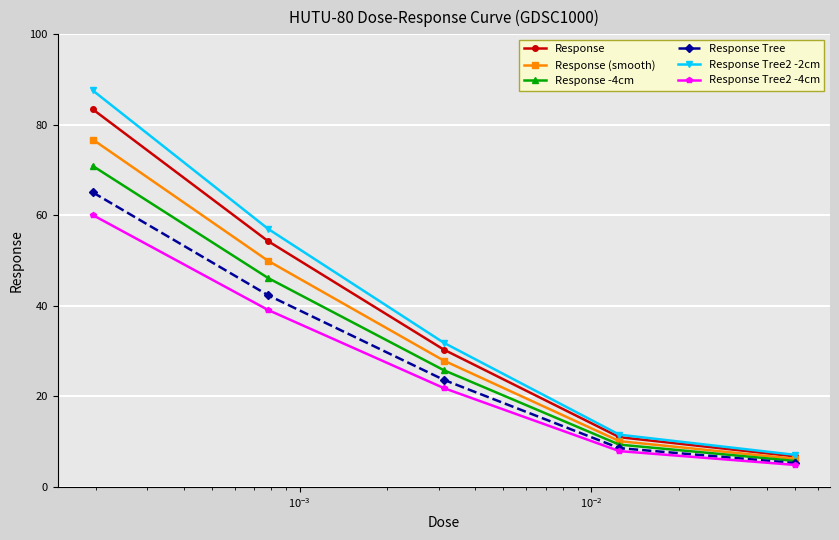

At how many categories does at least one series exceed 81?

1